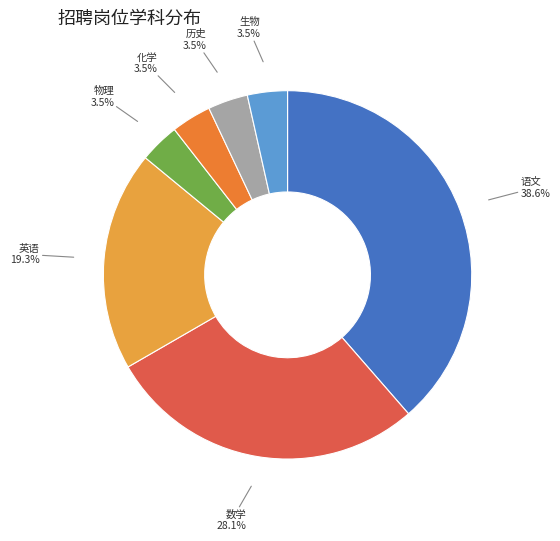

Count the number of slices in the pie.

7